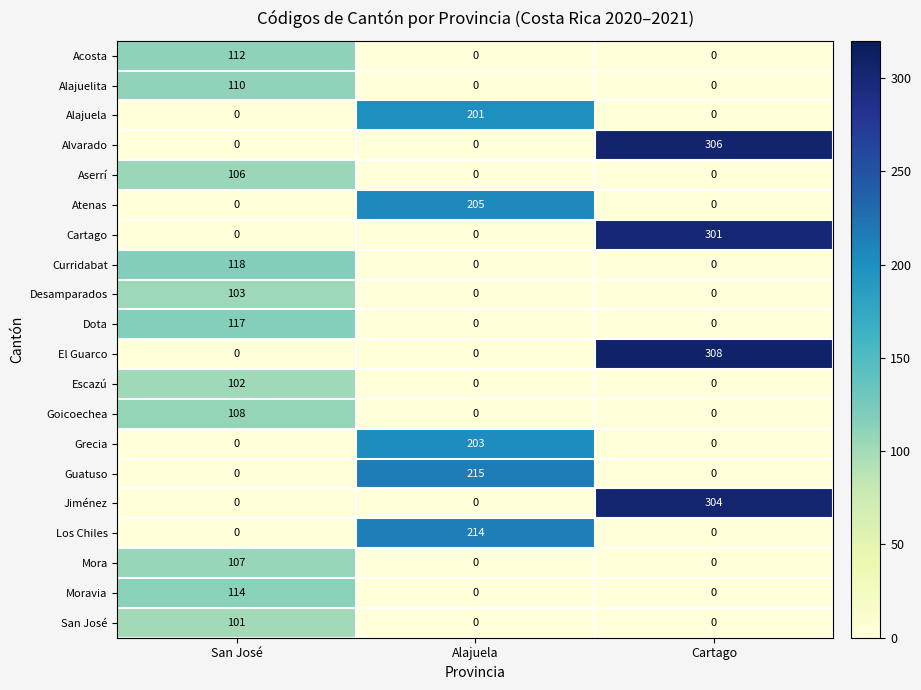

What is the total value across all series at Cartago?

1219